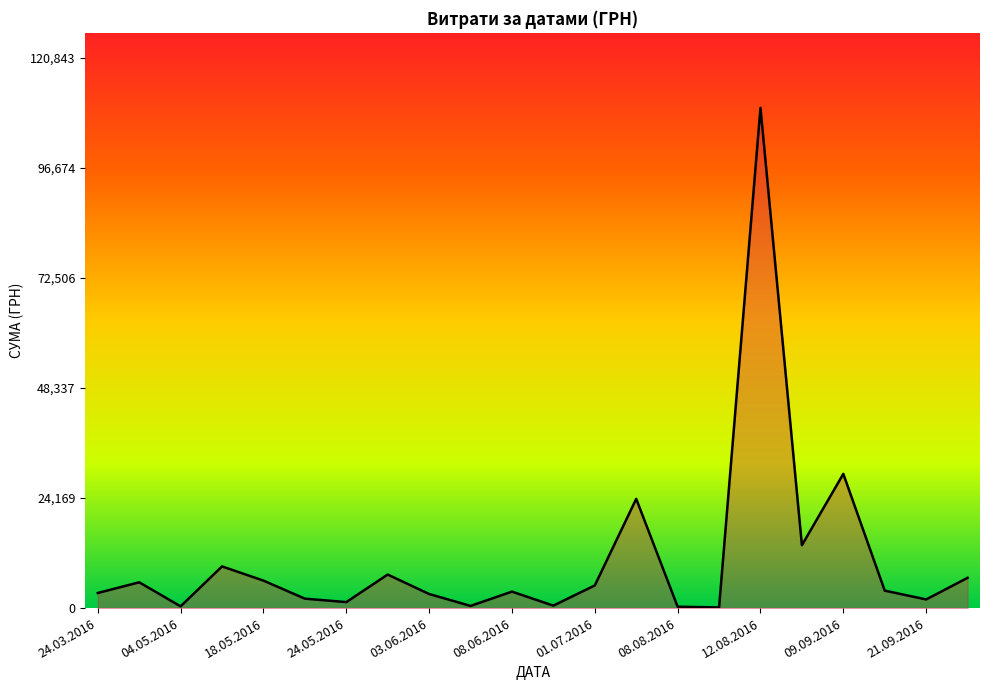

What is the difference between the maximum and minimum values?

109722.0